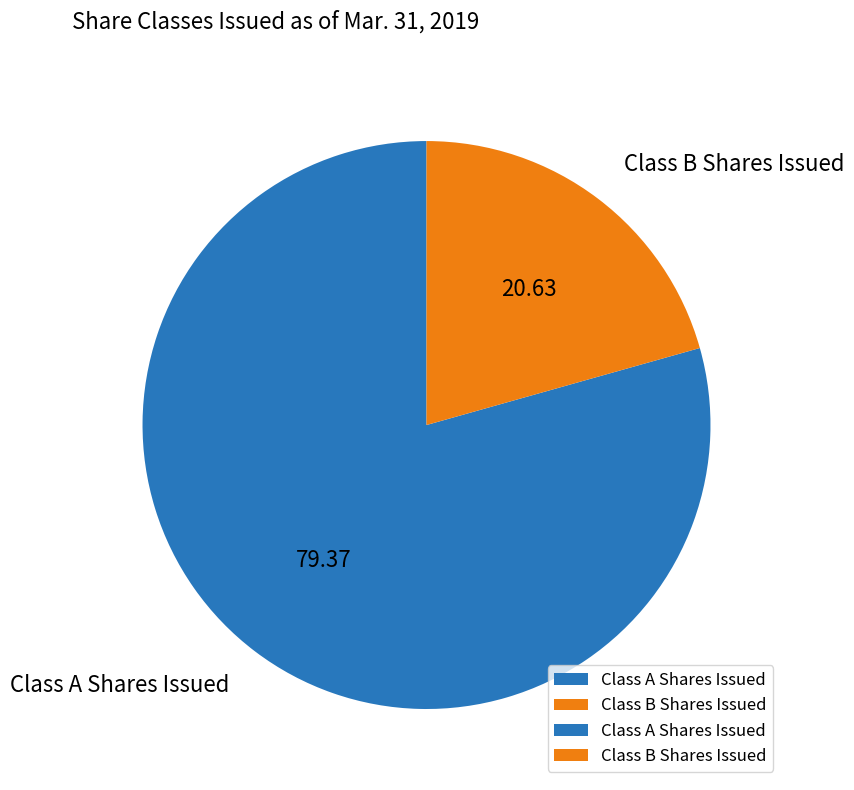

Do Class A Shares Issued and Class B Shares Issued together represent more than half of the pie?

Yes